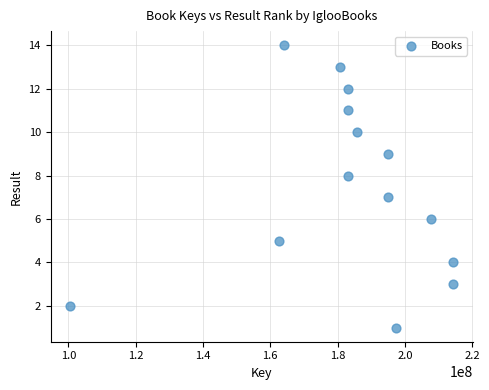

What is the range of Y values (max minus min)?

13